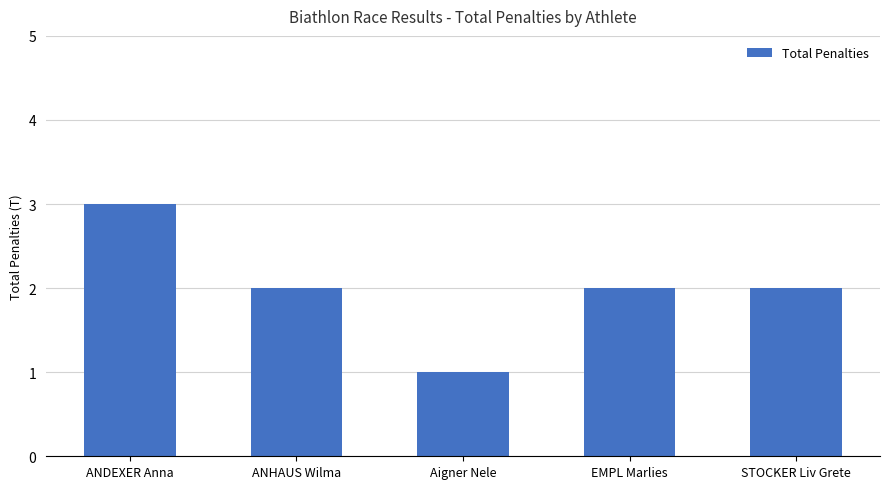

Between STOCKER Liv Grete and Aigner Nele, which is larger?

STOCKER Liv Grete